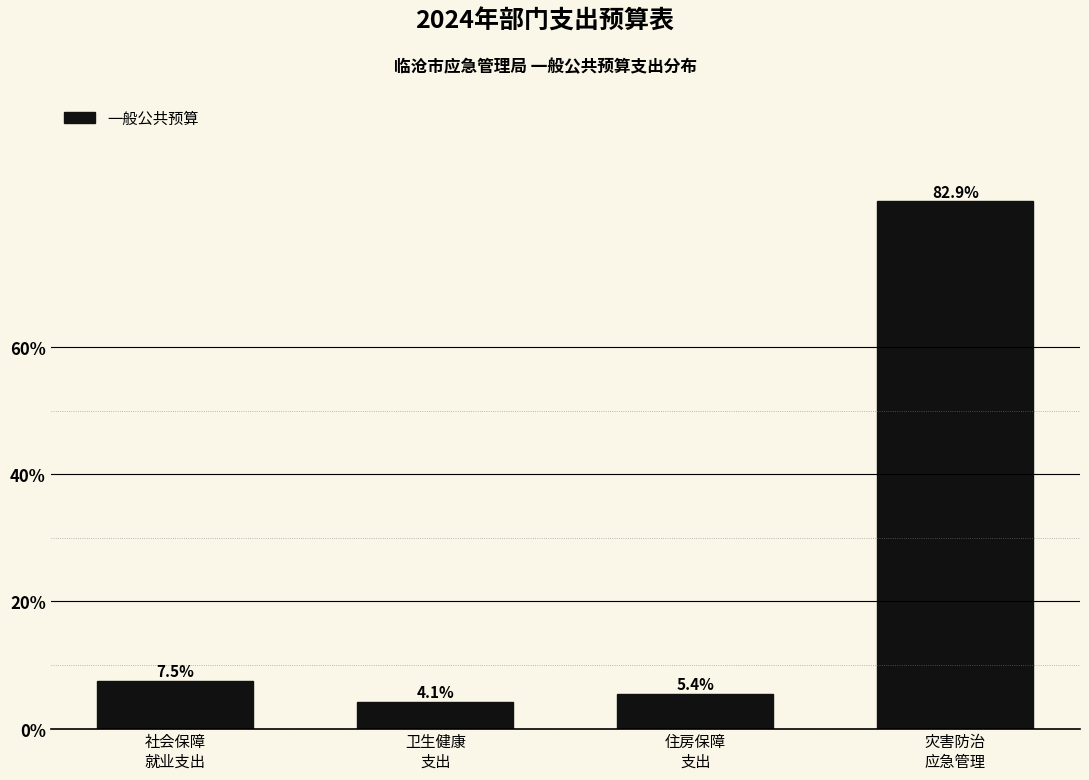

Reading left to right, transcribe all the data shown in this chart.

7.5	4.1	5.4	82.9